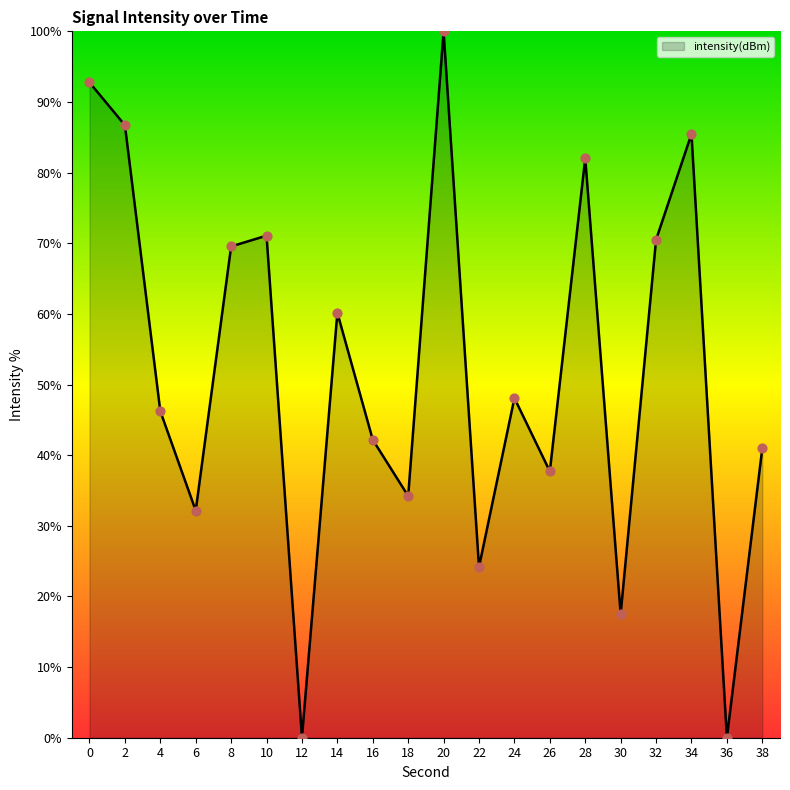

Which has a higher value, 24 or 20?

20